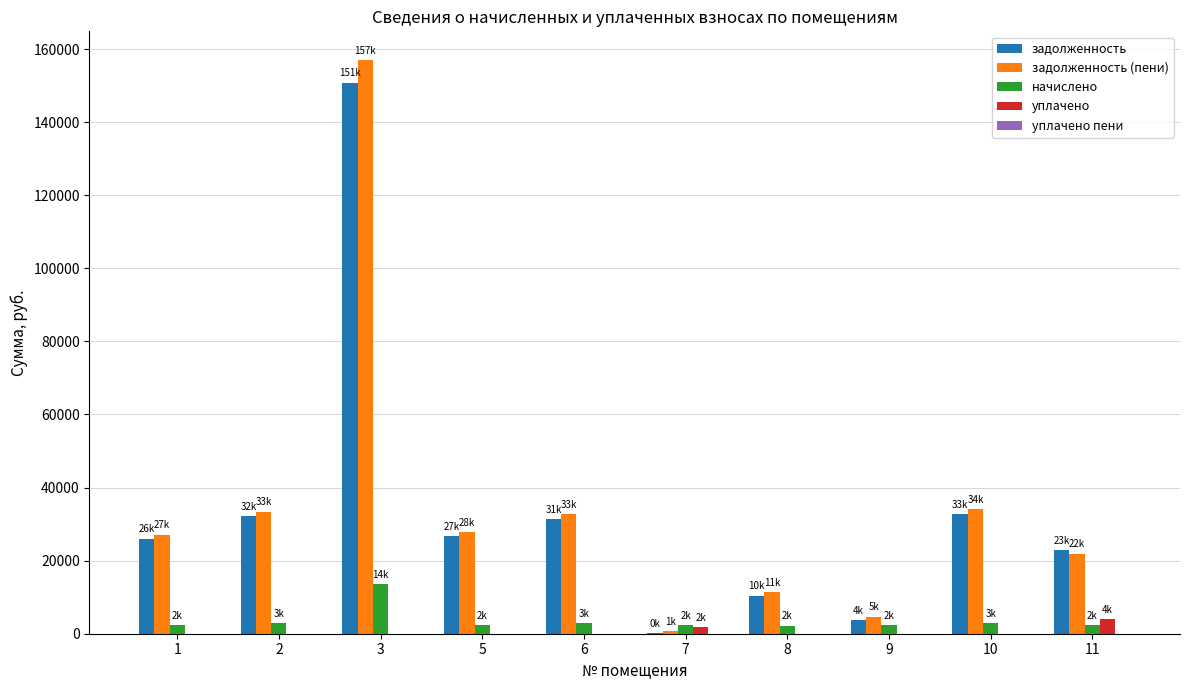

Is the value of задолженность (пени) at 7 greater than the value of начислено at 6?

No